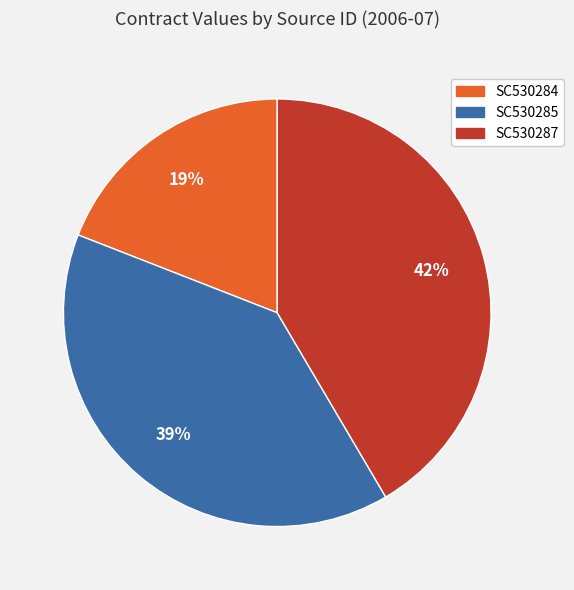

What is the largest slice in the pie chart?

SC530287